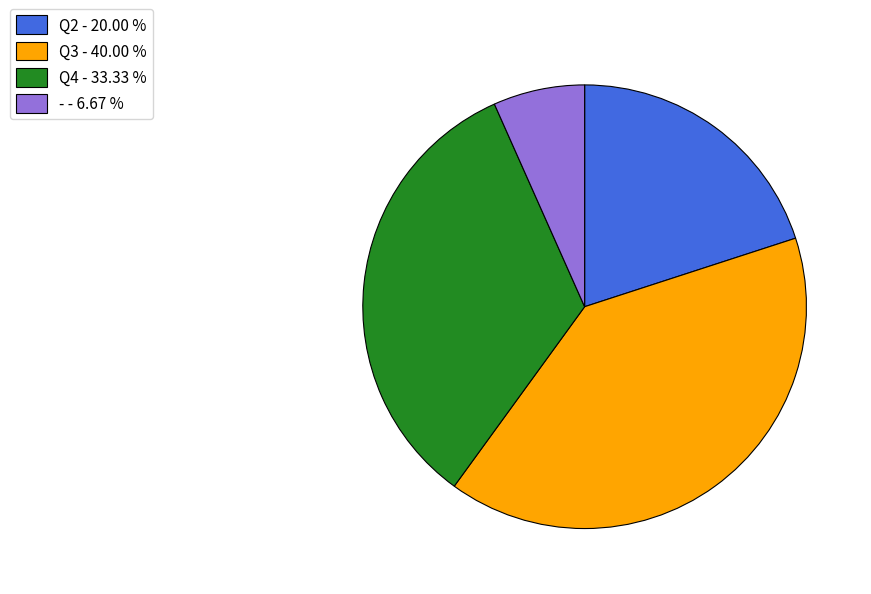

Do - and Q2 together represent more than half of the pie?

No